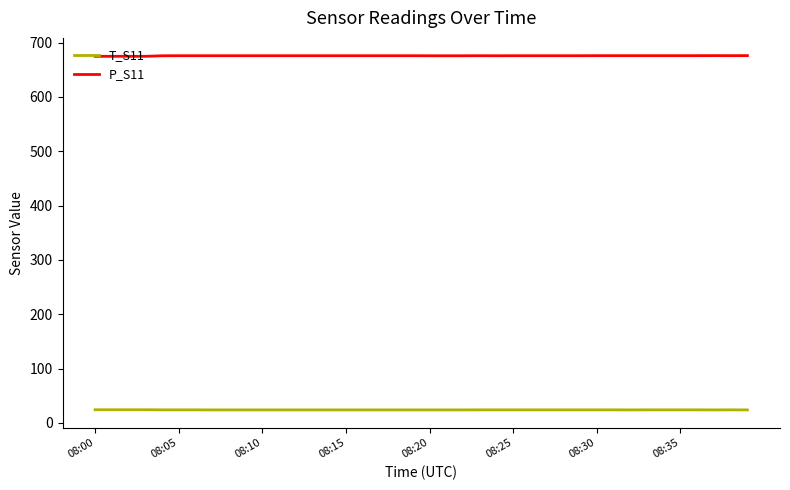

Which series has the largest total across all categories?

P_S11